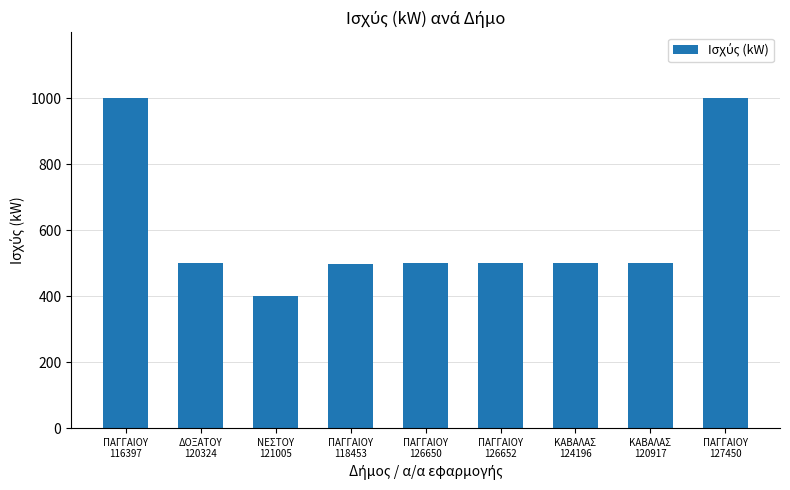

What is the value of the 7th bar from the left?

500.0